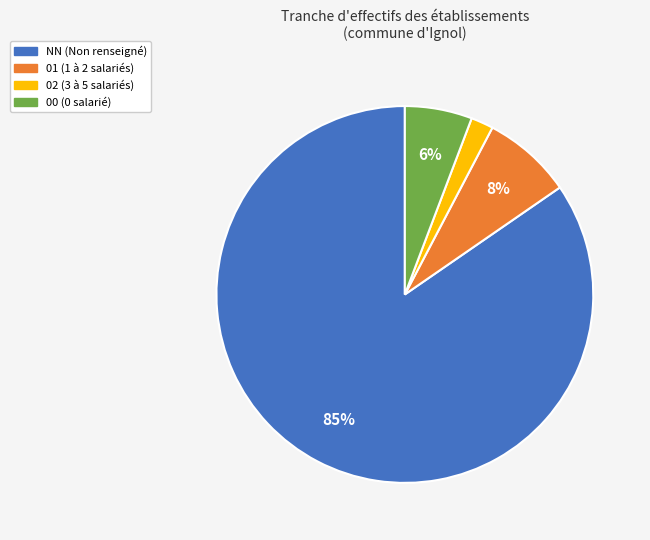

Do NN and 02 together represent more than half of the pie?

Yes